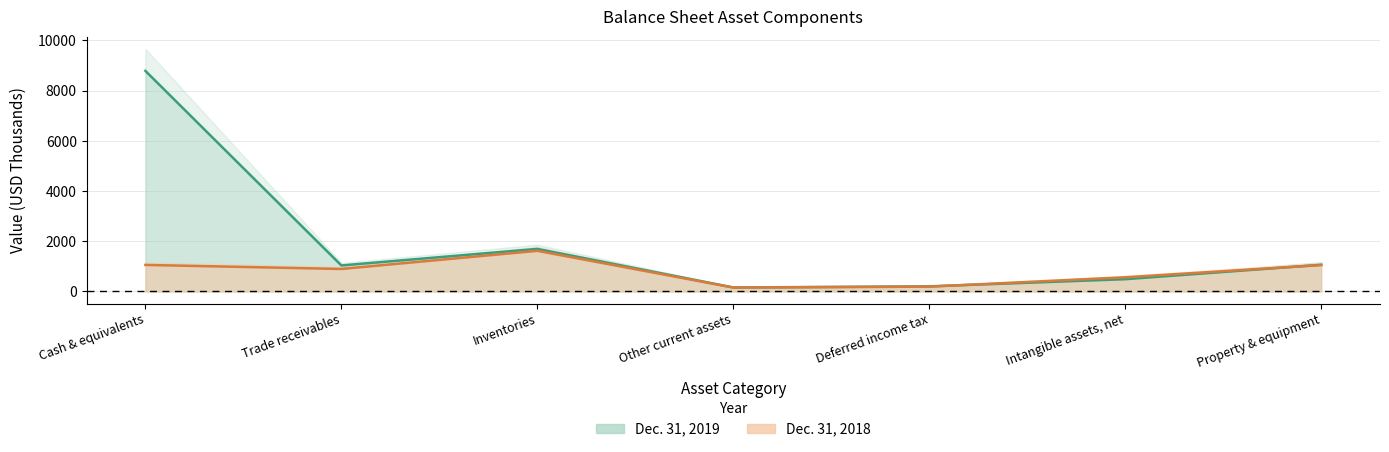

Which series ends up on top after the final intersection of Dec. 31, 2018 and Dec. 31, 2019?

Dec. 31, 2019